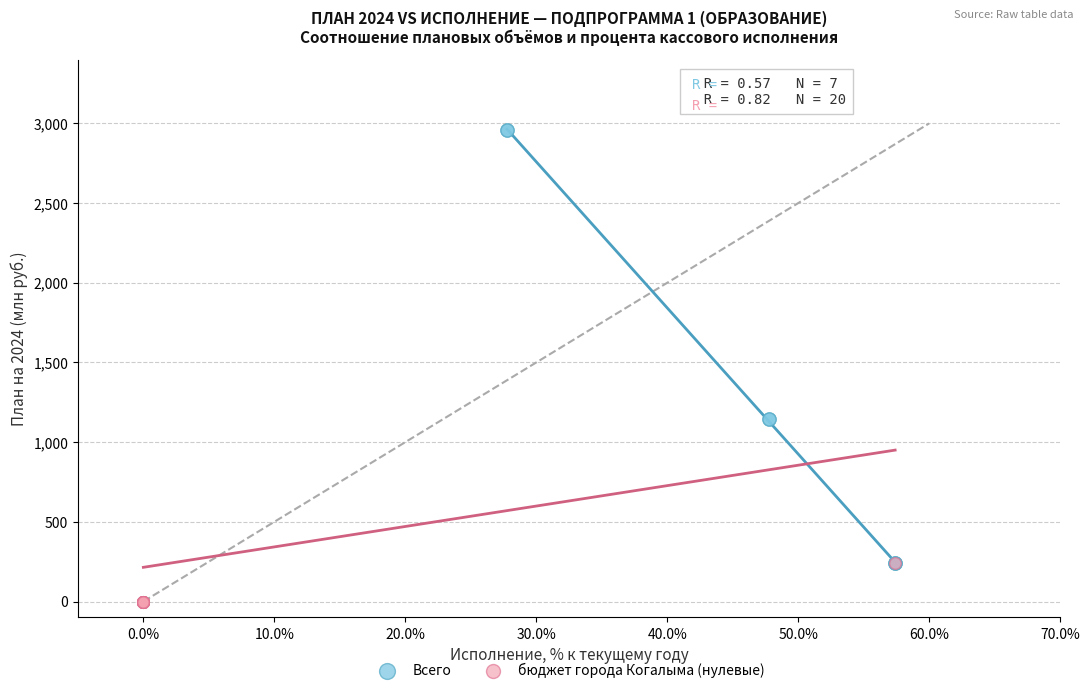

Which series has the widest spread of Y values?

Всего